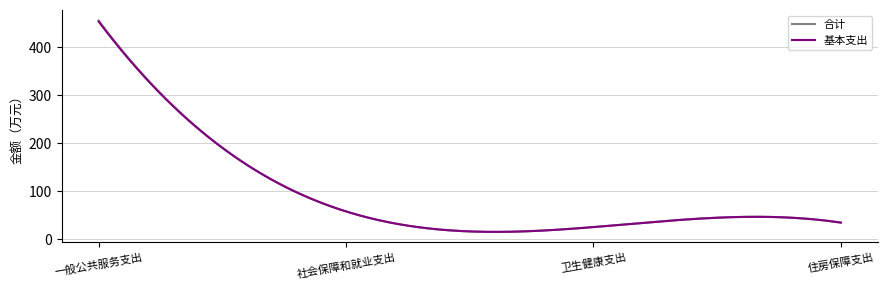

What is the lowest value of the 基本支出 series?

15.9